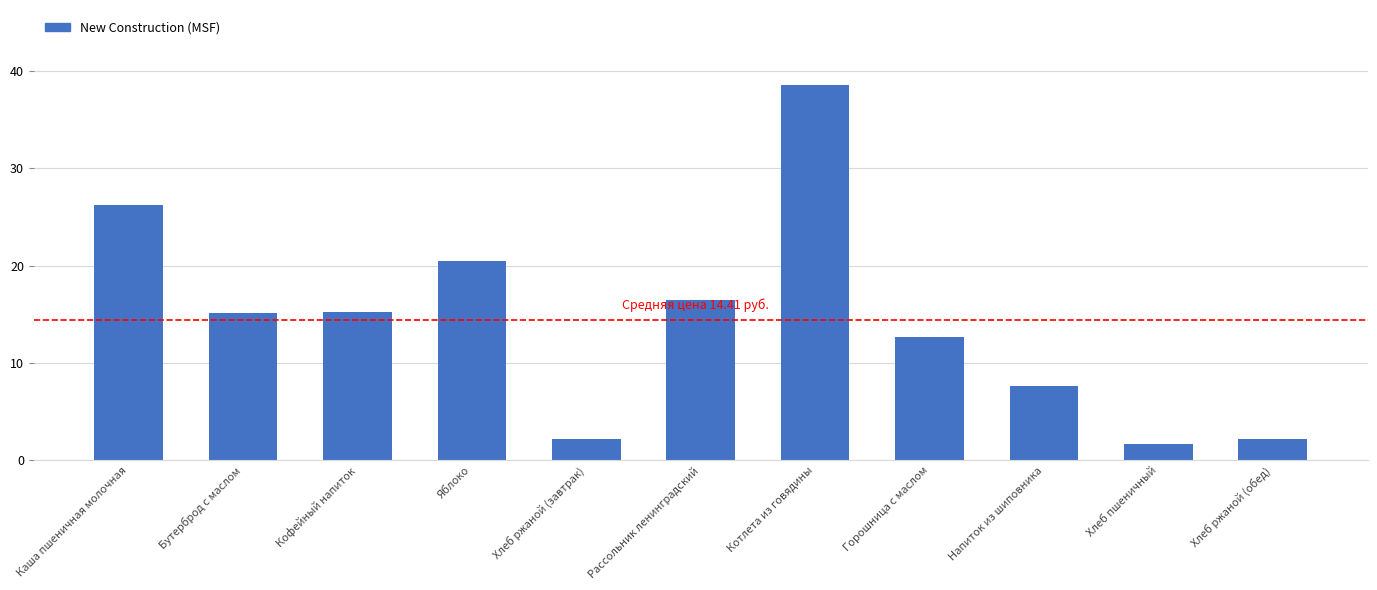

What is the minimum value shown in the chart?

1.7